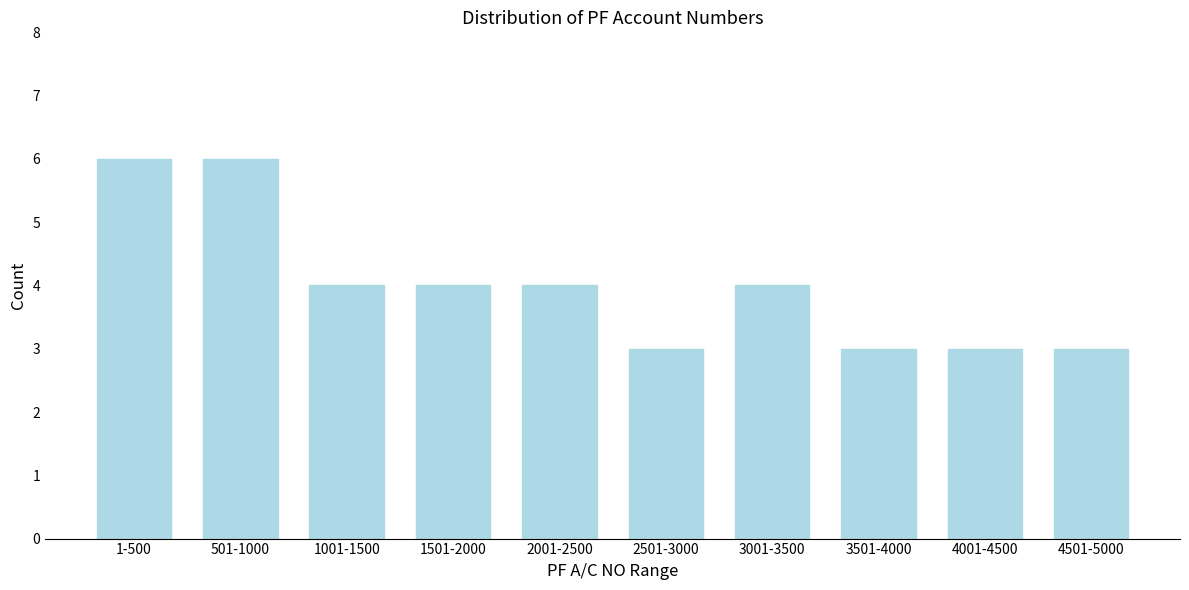

Reading left to right, extract all data points from this chart.

6	6	4	4	4	3	4	3	3	3